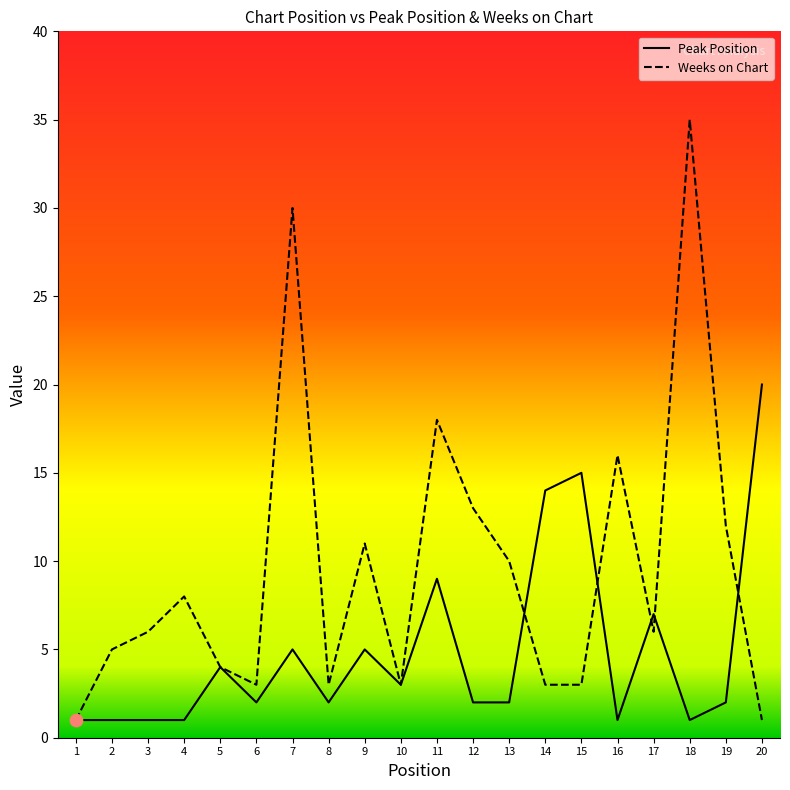

Which series has the largest total across all categories?

Weeks on Chart